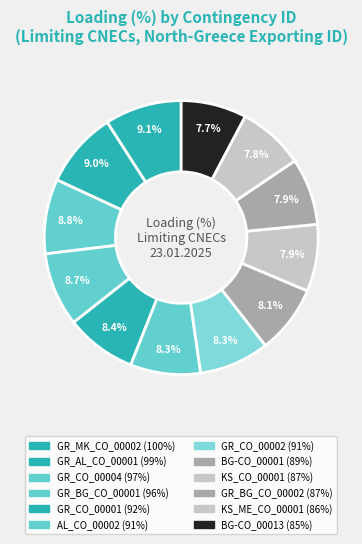

Between GR_CO_00001 and GR_AL_CO_00001, which is larger?

GR_AL_CO_00001